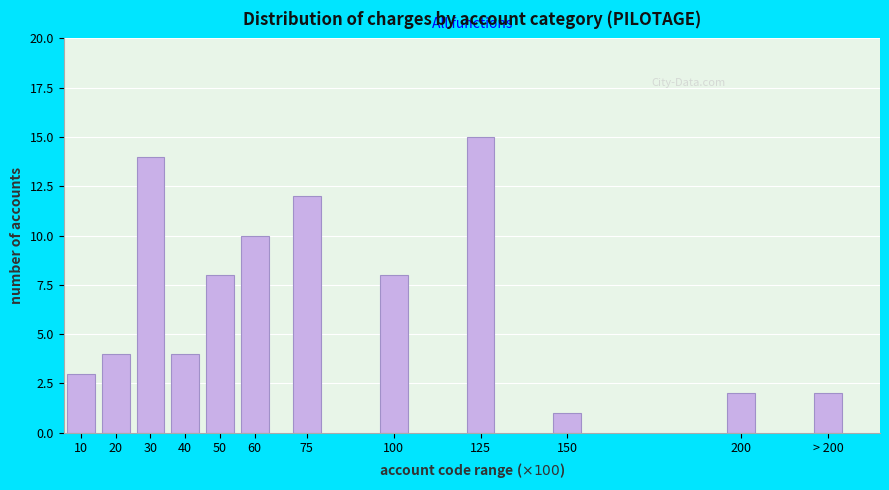

Reading left to right, list all the values displayed in this chart.

3	4	14	4	8	10	12	8	15	1	2	2